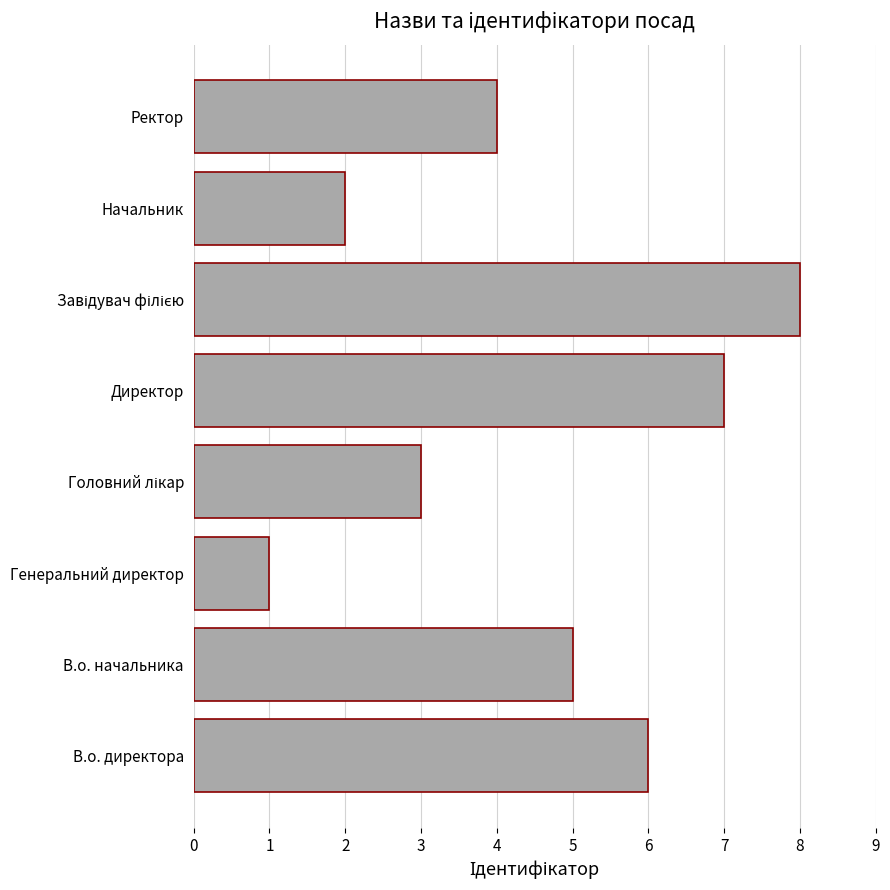

Where is the data nearest to the value 4?

Ректор